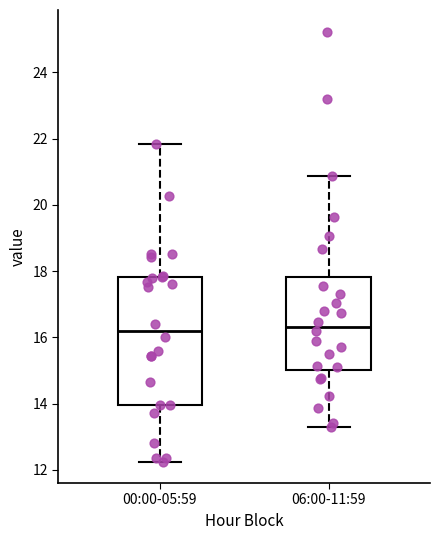

Reading left to right, read every box against the y-axis: the position of its median line, the range the box covers, and the ends of its whiskers. The values are not printed on the chart, so give them approximately, as read against the axis.

00:00-05:59: median 16.2, box 14.0 to 17.8, whiskers 12.2 to 21.8
06:00-11:59: median 16.4, box 15.0 to 17.8, whiskers 13.2 to 20.8